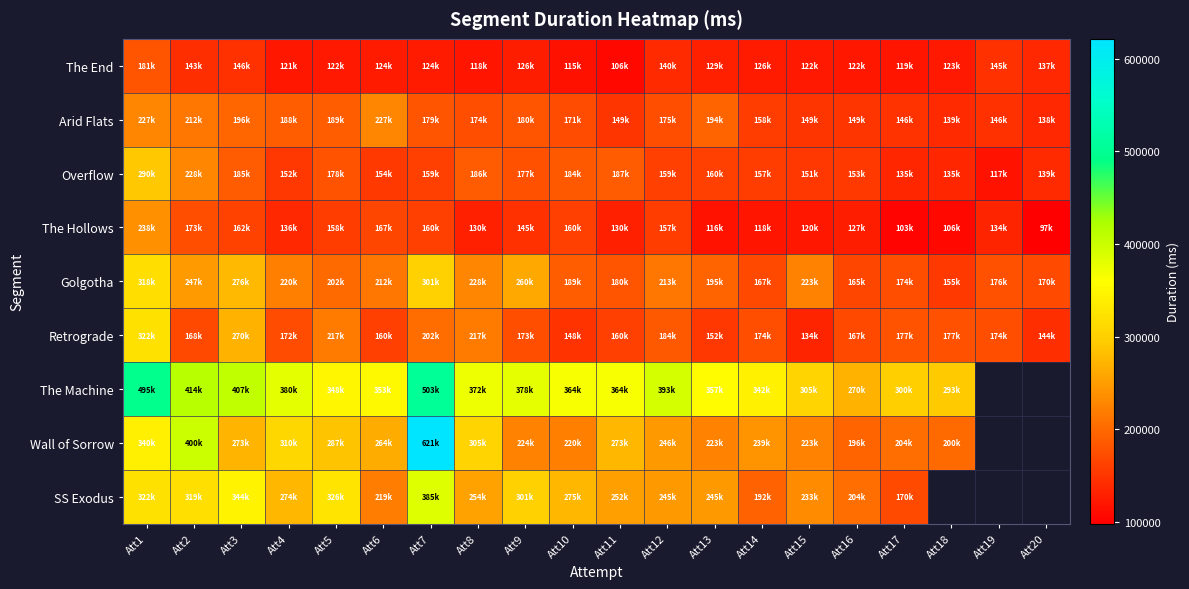

Which series changed the most between Att5 and Att14?

SS Exodus